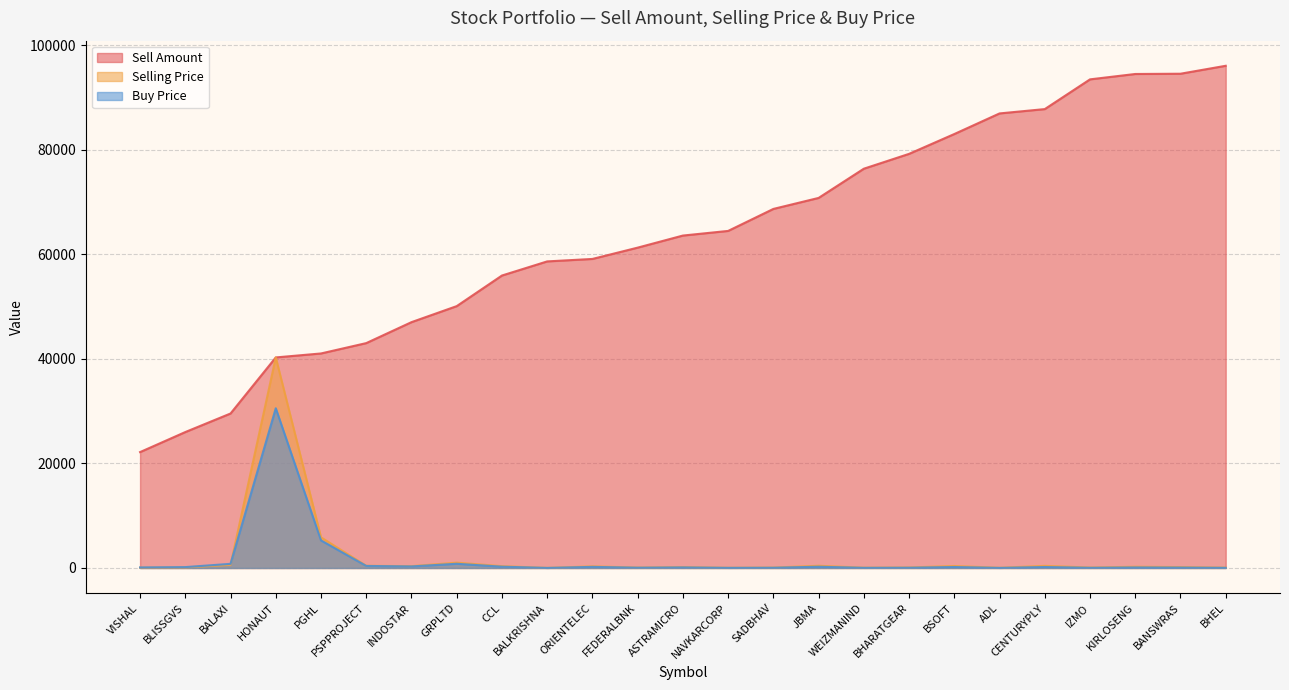

At which label is Selling Price closest to 20148?

PGHL